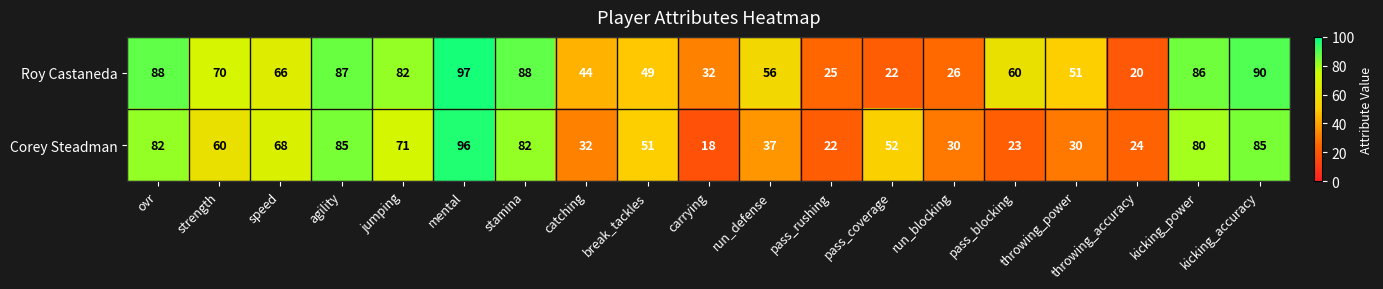

Rank the series by their maximum value, from lowest to highest.

Corey Steadman, Roy Castaneda